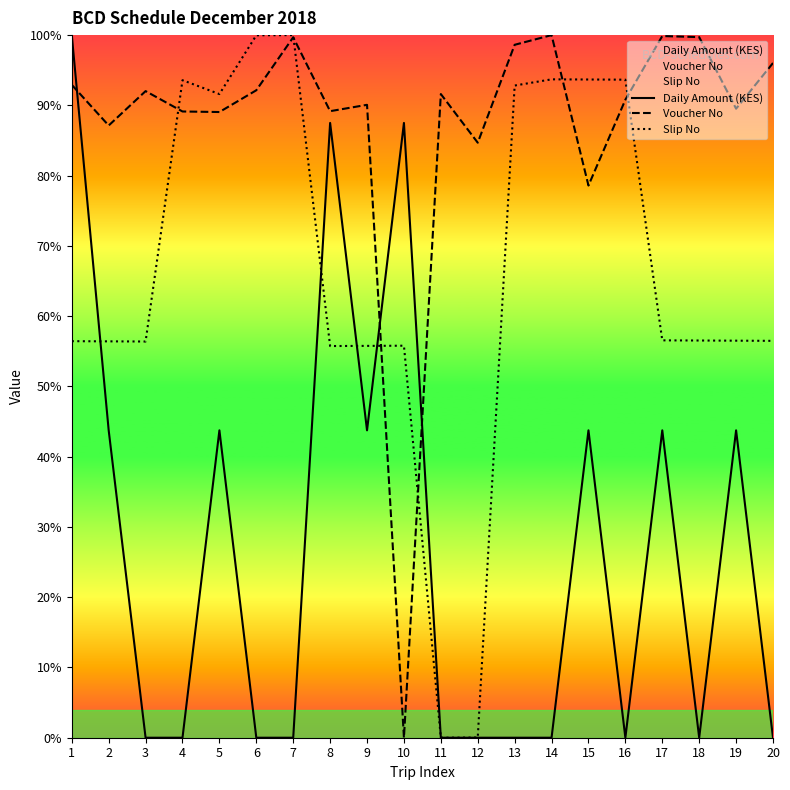

Between which two adjacent categories do Slip No and Voucher No first intersect?

3 and 4